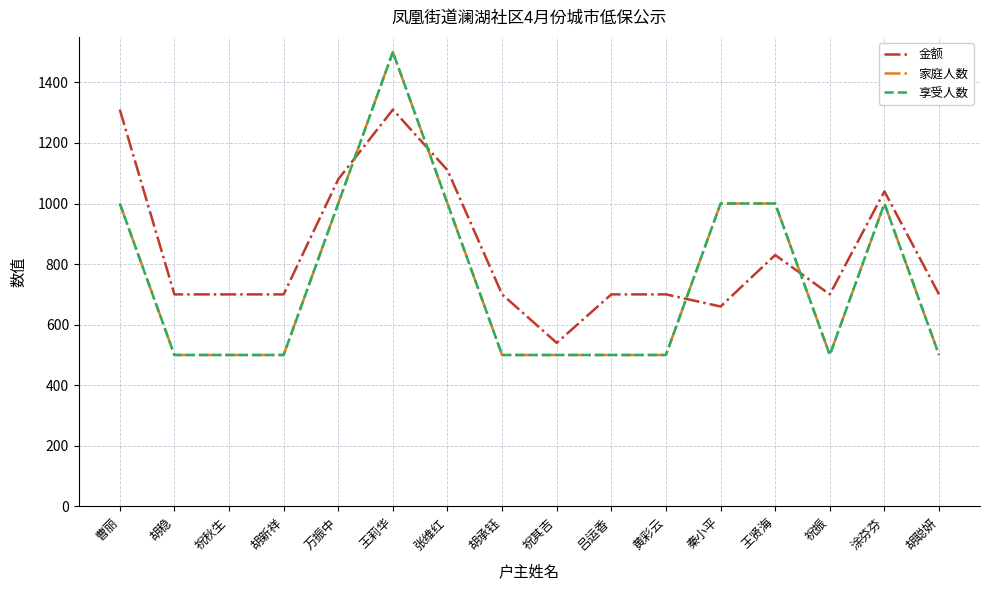

Is this an area chart (filled region under the line)?

No